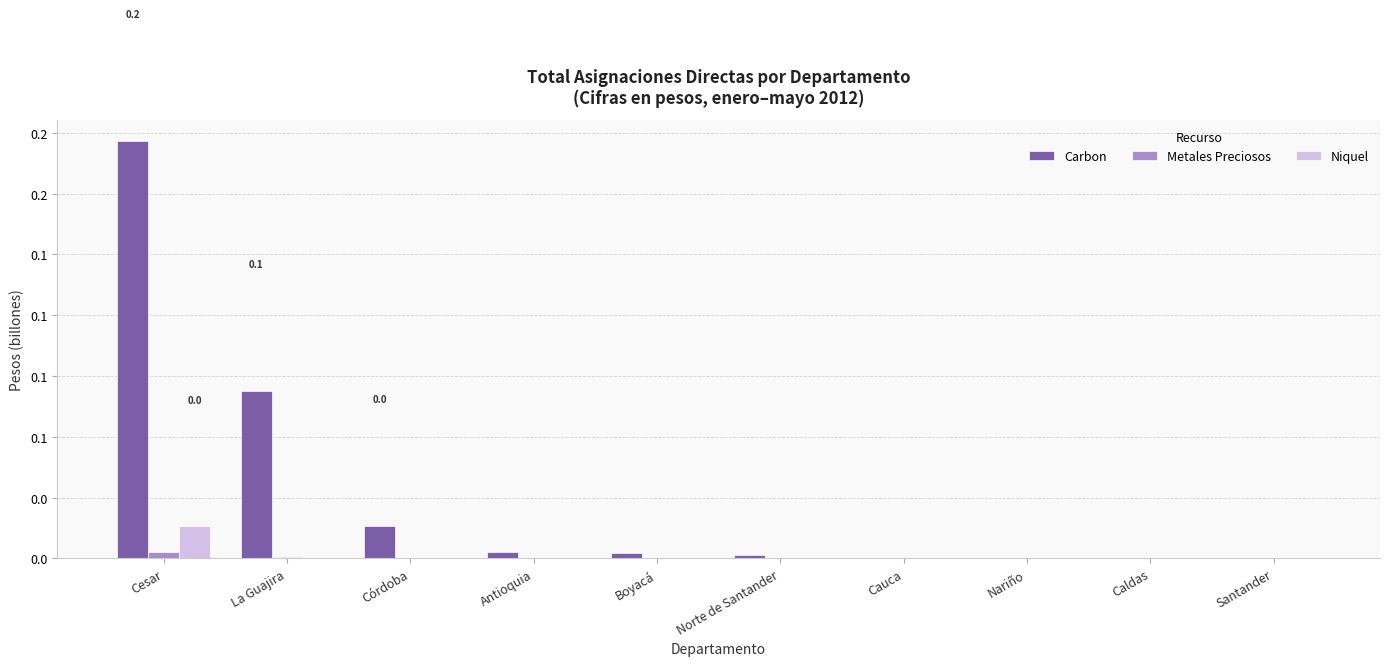

Does the chart contain stacked bars?

No